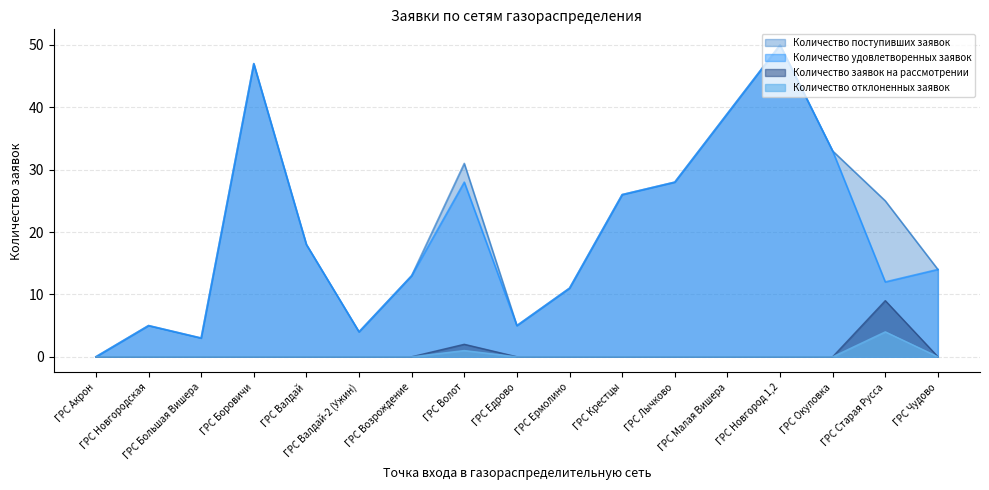

What is the difference between the highest and lowest values at ГРС Волот?

30